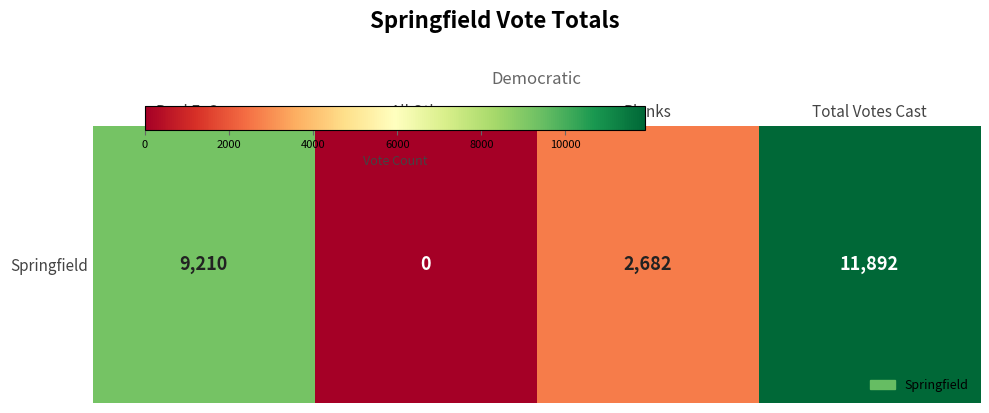

How many categories are shown in the chart?

4